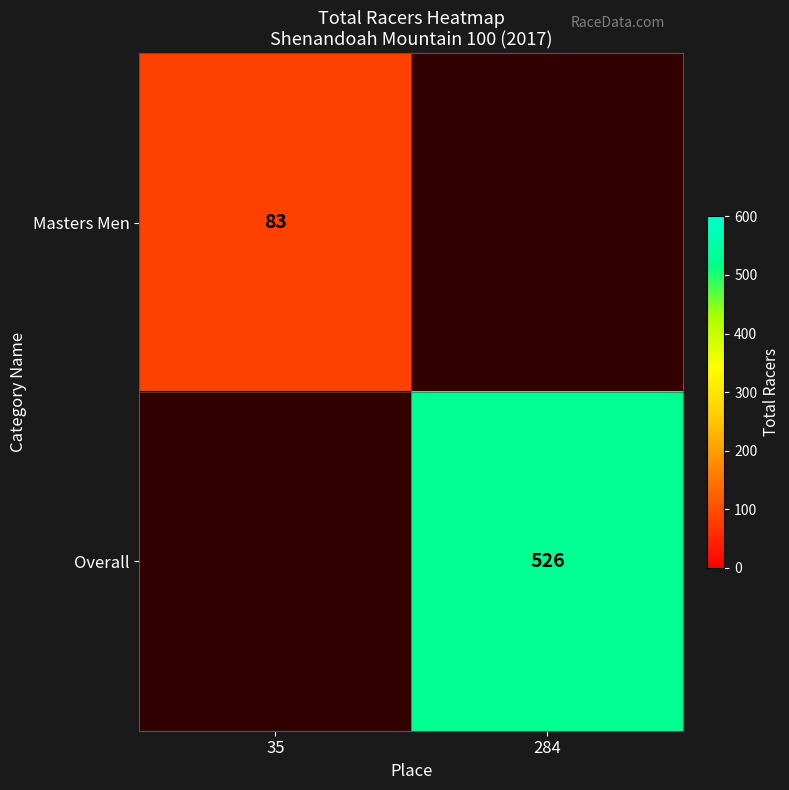

The Masters Men series shows 83 at 35. True or false?

True